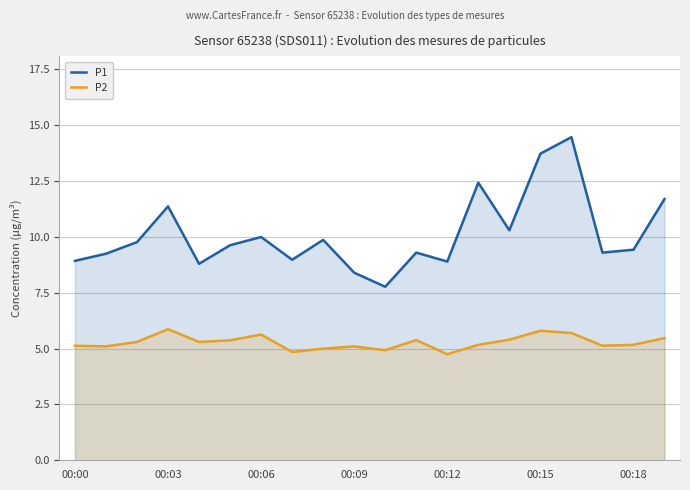

True or false: P1 has a value of 2.6 at 00:09.

False